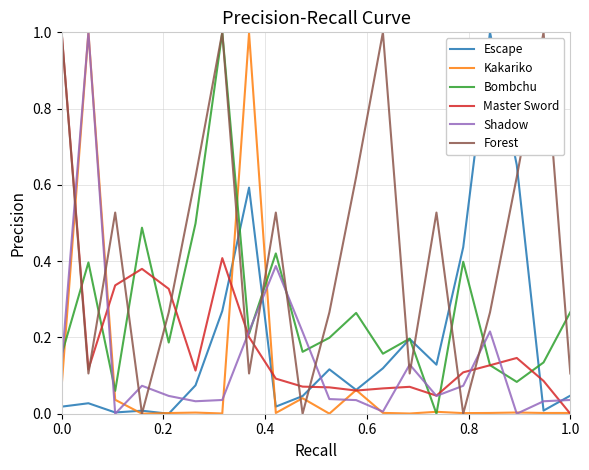

What is the maximum value for Master Sword?

1.0